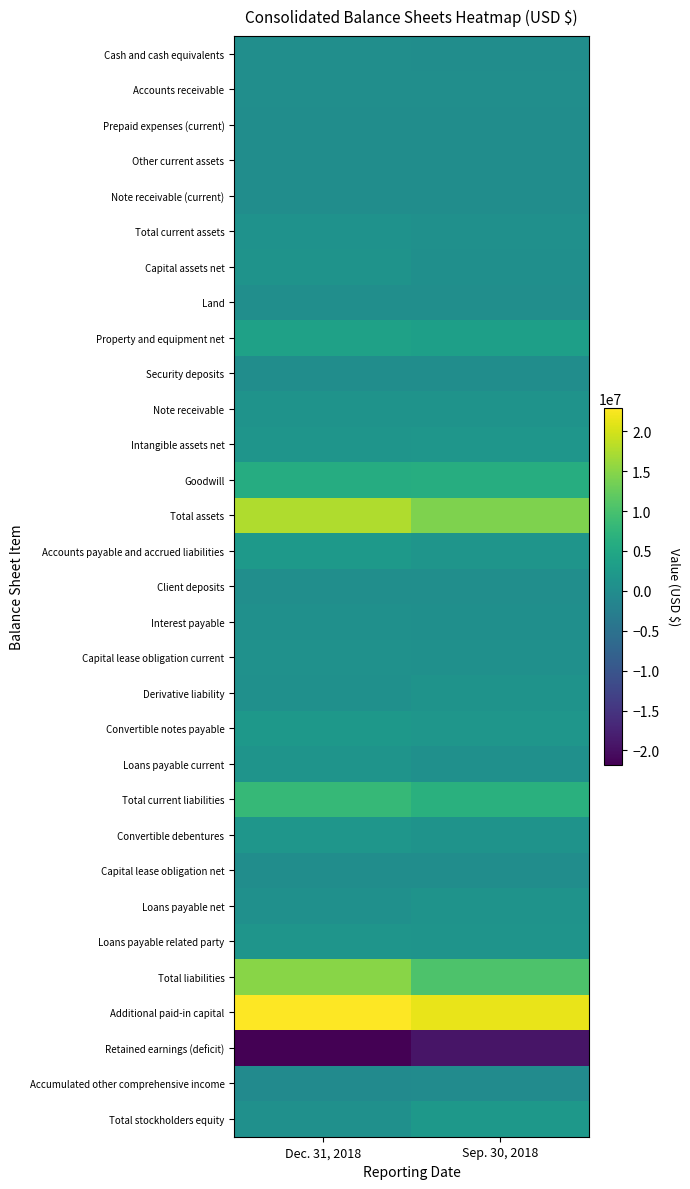

Reading left to right, what are all the values shown in this chart?

Cash and cash equivalents: Dec. 31, 2018=210084	Sep. 30, 2018=81736
Accounts receivable: Dec. 31, 2018=251654	Sep. 30, 2018=234178
Prepaid expenses (current): Dec. 31, 2018=173578	Sep. 30, 2018=45940
Other current assets: Dec. 31, 2018=179238	Sep. 30, 2018=146816
Note receivable (current): Dec. 31, 2018=100000	Sep. 30, 2018=100000
Total current assets: Dec. 31, 2018=914554	Sep. 30, 2018=608670
Capital assets net: Dec. 31, 2018=1086065	Sep. 30, 2018=411241
Land: Dec. 31, 2018=212550	Sep. 30, 2018=212550
Property and equipment net: Dec. 31, 2018=3814175	Sep. 30, 2018=3525772
Security deposits: Dec. 31, 2018=164101	Sep. 30, 2018=159632
Note receivable: Dec. 31, 2018=1200000	Sep. 30, 2018=1200000
Intangible assets net: Dec. 31, 2018=1538582	Sep. 30, 2018=1680569
Goodwill: Dec. 31, 2018=5901607	Sep. 30, 2018=6037404
Total assets: Dec. 31, 2018=17612872	Sep. 30, 2018=14354960
Accounts payable and accrued liabilities: Dec. 31, 2018=2460289	Sep. 30, 2018=1546617
Client deposits: Dec. 31, 2018=236259	Sep. 30, 2018=363211
Interest payable: Dec. 31, 2018=669595	Sep. 30, 2018=416459
Capital lease obligation current: Dec. 31, 2018=839571	Sep. 30, 2018=677030
Derivative liability: Dec. 31, 2018=678689	Sep. 30, 2018=1181278
Convertible notes payable: Dec. 31, 2018=2083787	Sep. 30, 2018=1678265
Loans payable current: Dec. 31, 2018=1268117	Sep. 30, 2018=643927
Total current liabilities: Dec. 31, 2018=8236307	Sep. 30, 2018=6506787
Convertible debentures: Dec. 31, 2018=1675577	Sep. 30, 2018=1153164
Capital lease obligation net: Dec. 31, 2018=201441	Sep. 30, 2018=148433
Loans payable net: Dec. 31, 2018=660811	Sep. 30, 2018=1193781
Loans payable related party: Dec. 31, 2018=1458003	Sep. 30, 2018=1348793
Total liabilities: Dec. 31, 2018=15060500	Sep. 30, 2018=10412221
Additional paid-in capital: Dec. 31, 2018=22936272	Sep. 30, 2018=21495621
Retained earnings (deficit): Dec. 31, 2018=-21823121	Sep. 30, 2018=-19226462
Accumulated other comprehensive income: Dec. 31, 2018=-443807	Sep. 30, 2018=-263985
Total stockholders equity: Dec. 31, 2018=672476	Sep. 30, 2018=2008105